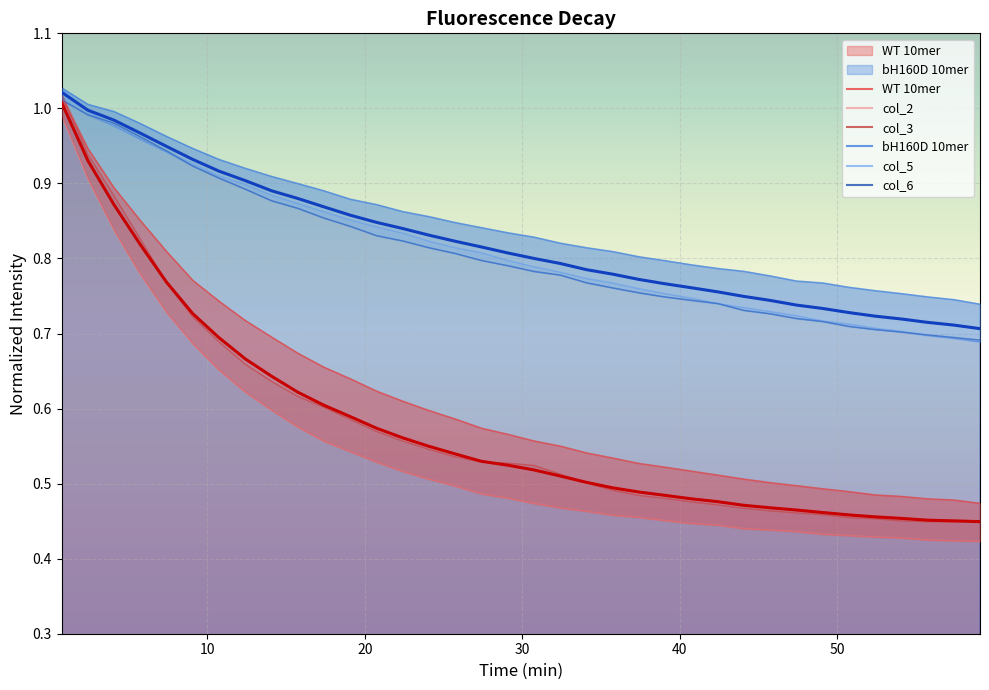

Is this an area chart (filled region under the line)?

No